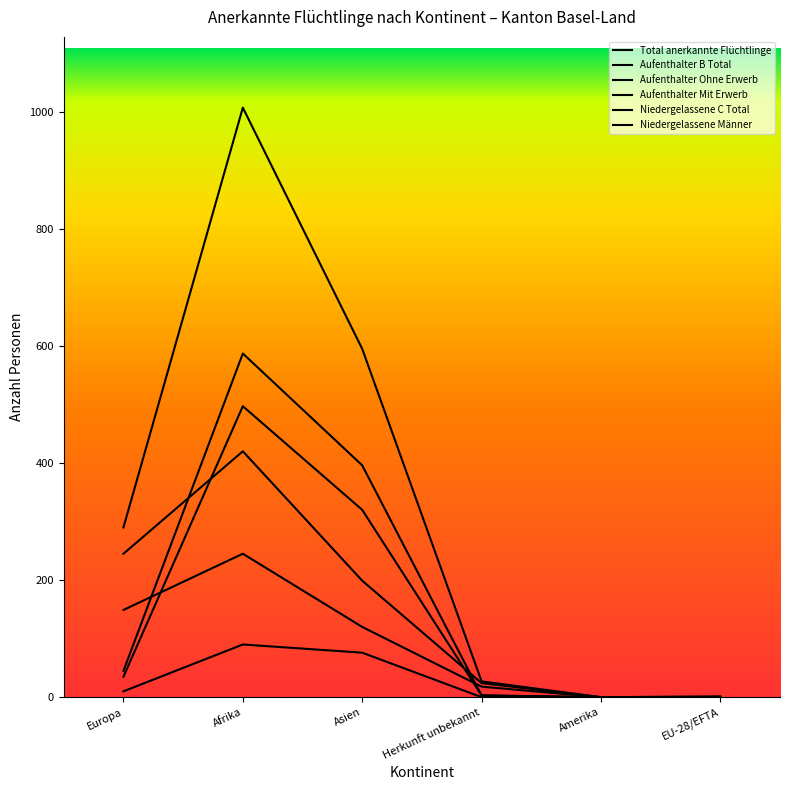

Reading right to left, transcribe all the data shown in this chart.

Total anerkannte Flüchtlinge: EU-28/EFTA=0	Amerika=0	Herkunft unbekannt=27	Asien=595	Afrika=1007	Europa=290
Aufenthalter B Total: EU-28/EFTA=0	Amerika=0	Herkunft unbekannt=3	Asien=396	Afrika=587	Europa=45
Aufenthalter Ohne Erwerb: EU-28/EFTA=0	Amerika=0	Herkunft unbekannt=3	Asien=320	Afrika=497	Europa=35
Aufenthalter Mit Erwerb: EU-28/EFTA=0	Amerika=0	Herkunft unbekannt=0	Asien=76	Afrika=90	Europa=10
Niedergelassene C Total: EU-28/EFTA=1	Amerika=0	Herkunft unbekannt=24	Asien=199	Afrika=420	Europa=245
Niedergelassene Männer: EU-28/EFTA=1	Amerika=0	Herkunft unbekannt=18	Asien=120	Afrika=245	Europa=149